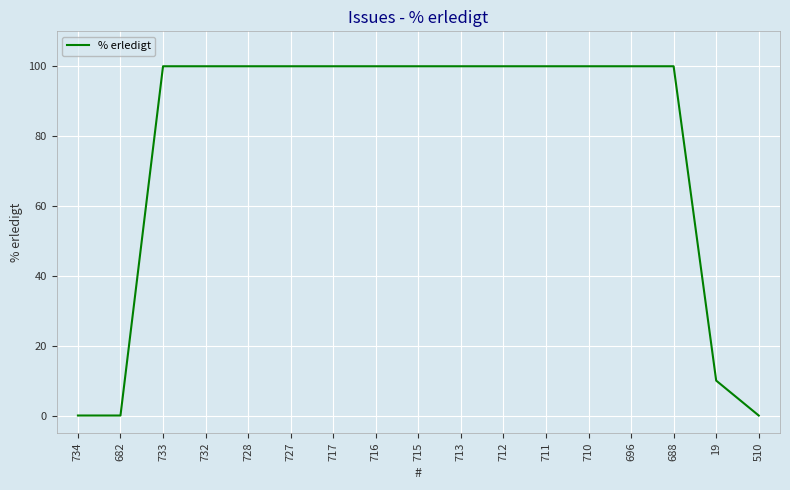

Approximately how many times larger is the value at 688 compared to 696?

1.0